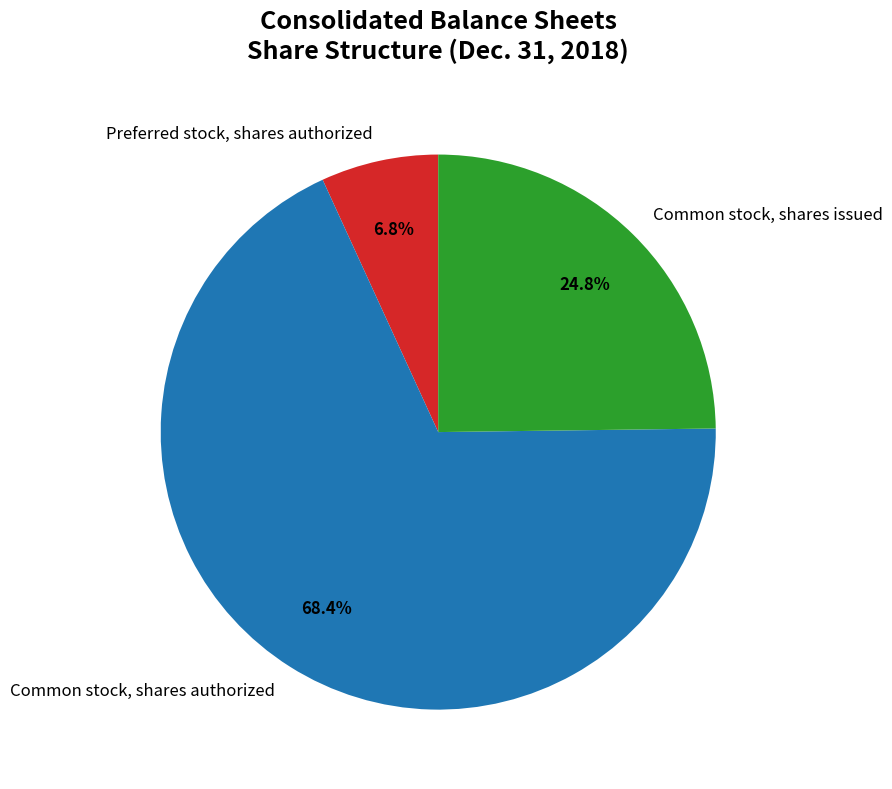

Combined, what portion of the pie is Common stock, shares issued and Common stock, shares authorized?

93.2%